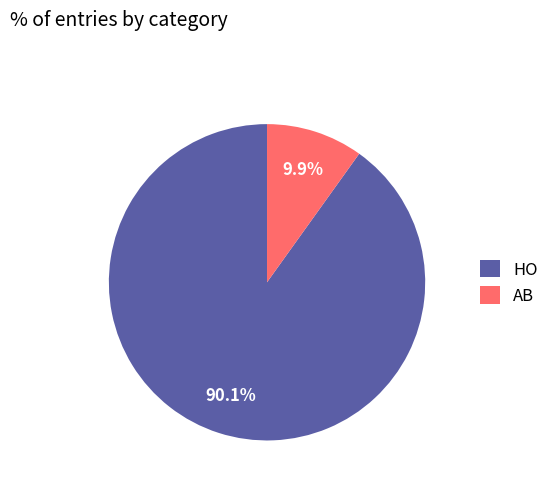

How much of the chart is everything except HO?

9.9%